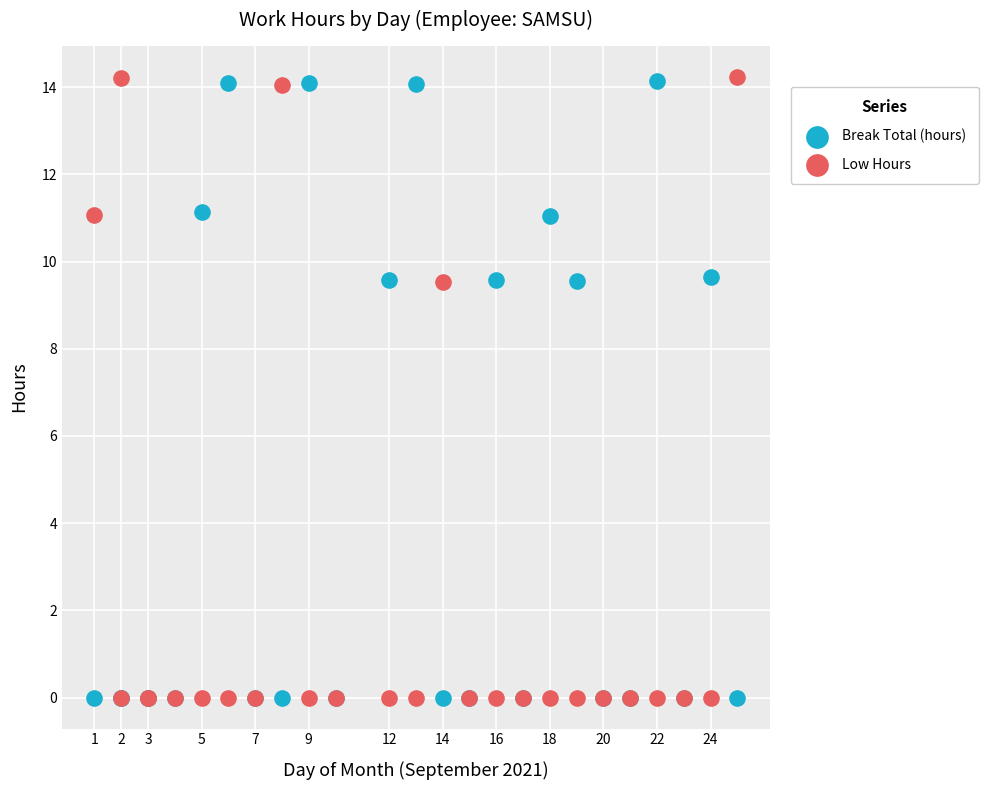

What are all the series names shown in the legend?

Break Total (hours), Low Hours